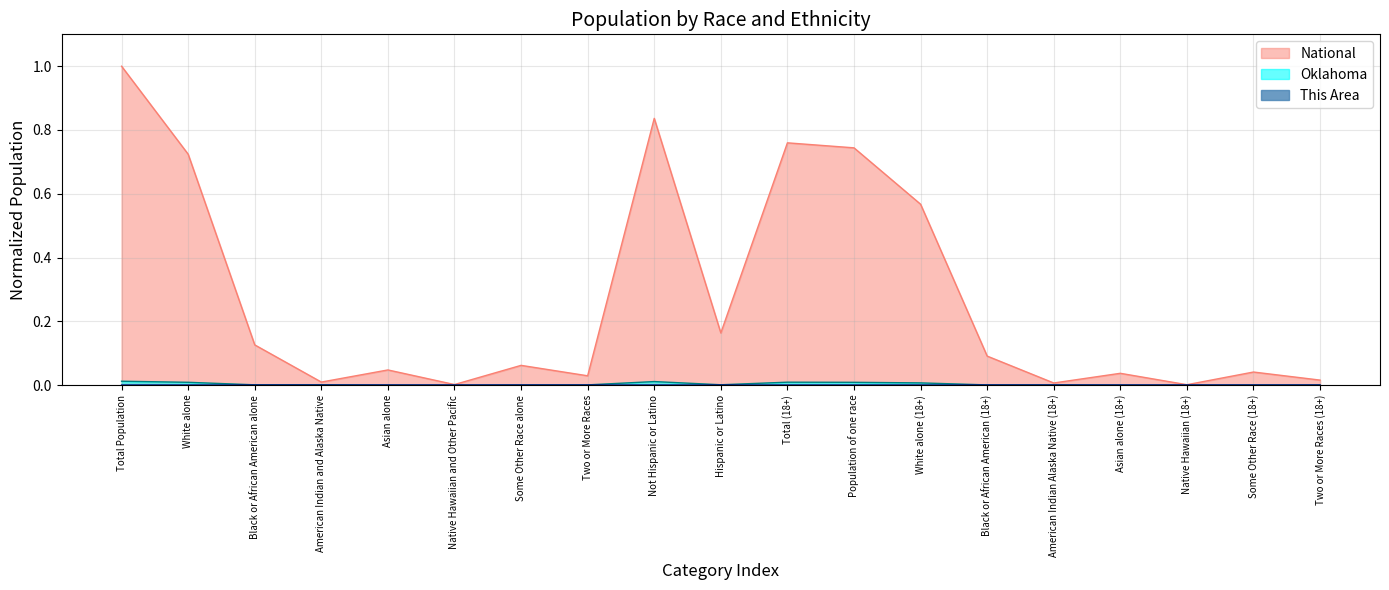

Rank the series at Total Population from lowest to highest value.

This Area, Oklahoma, National